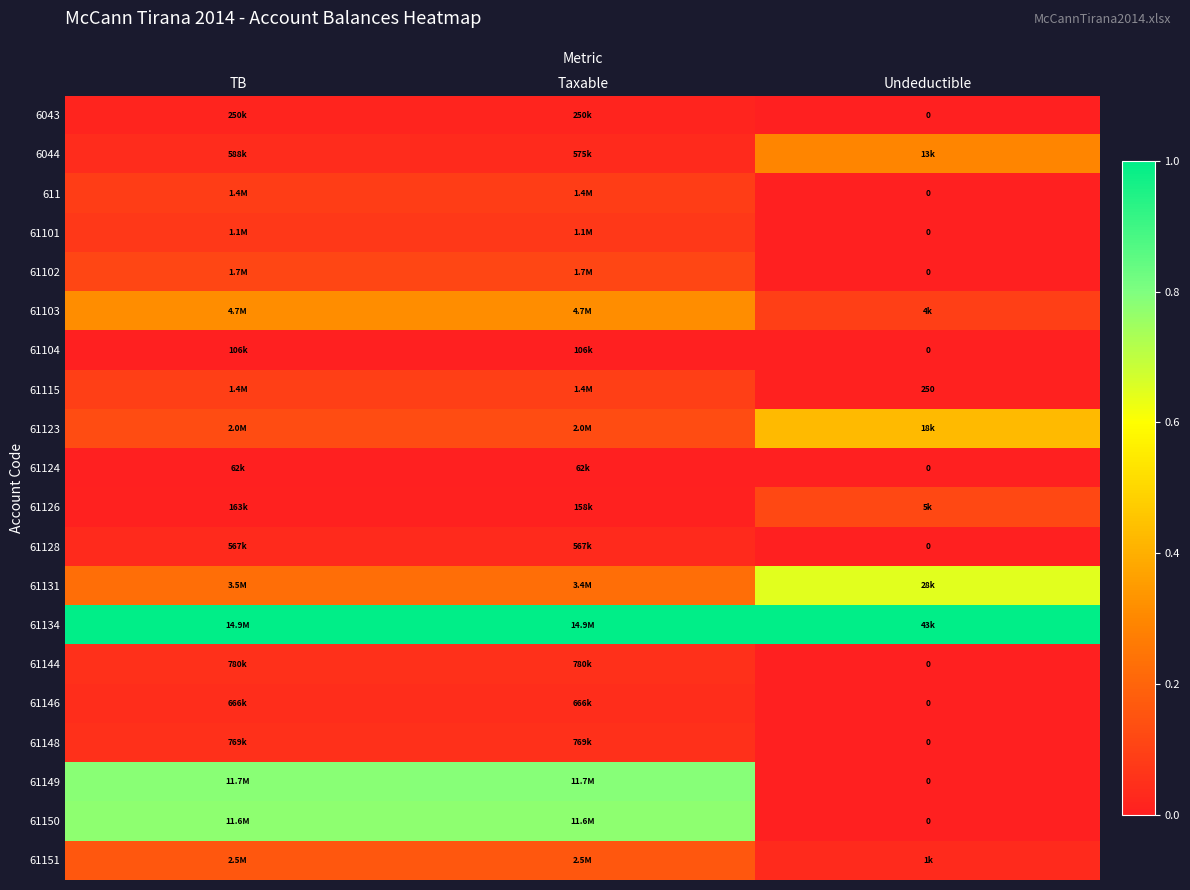

At which label does 61146 reach its peak?

Taxable